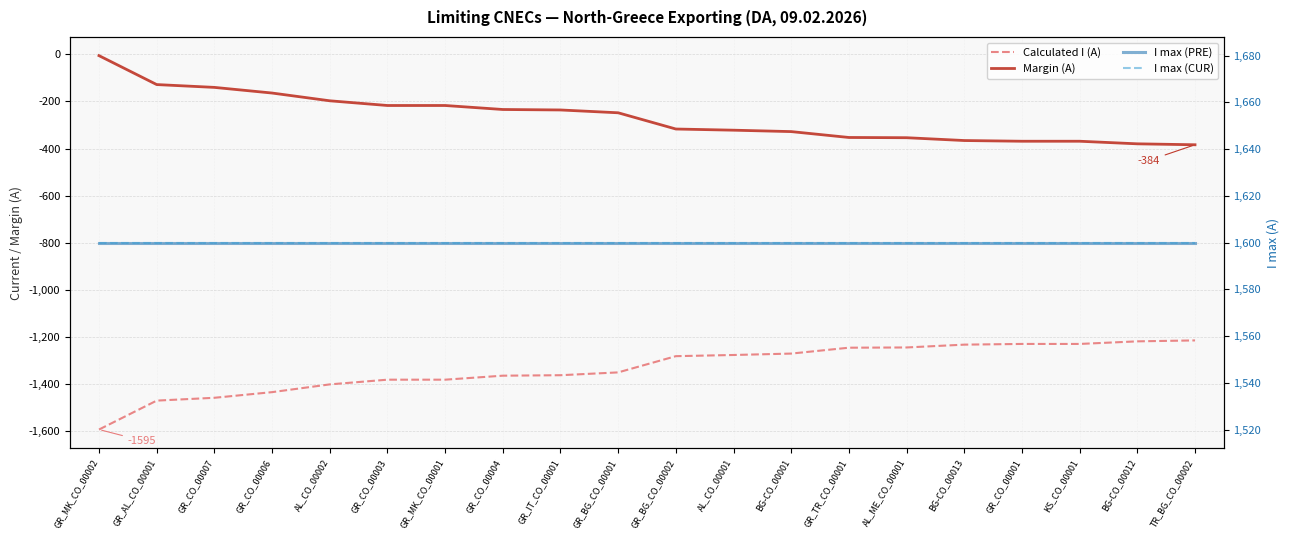

What is the difference between the second highest and minimum values in the Margin (A) series?

256